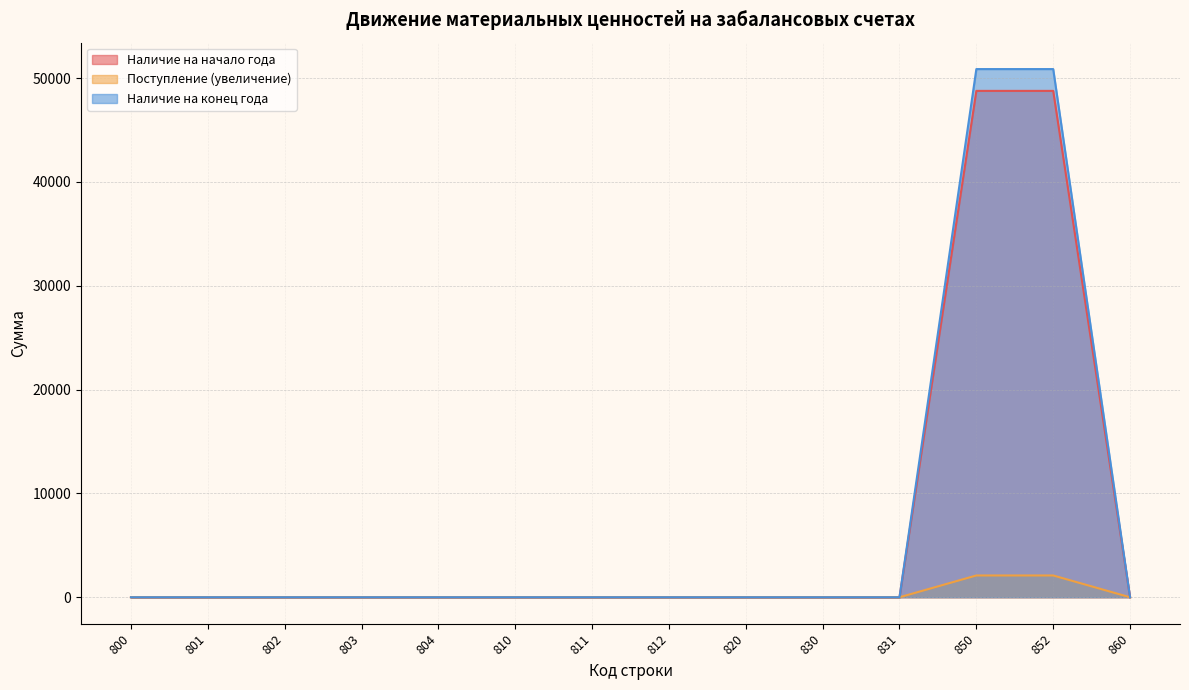

True or false: Наличие на конец года has a value of 0 at 802.

True